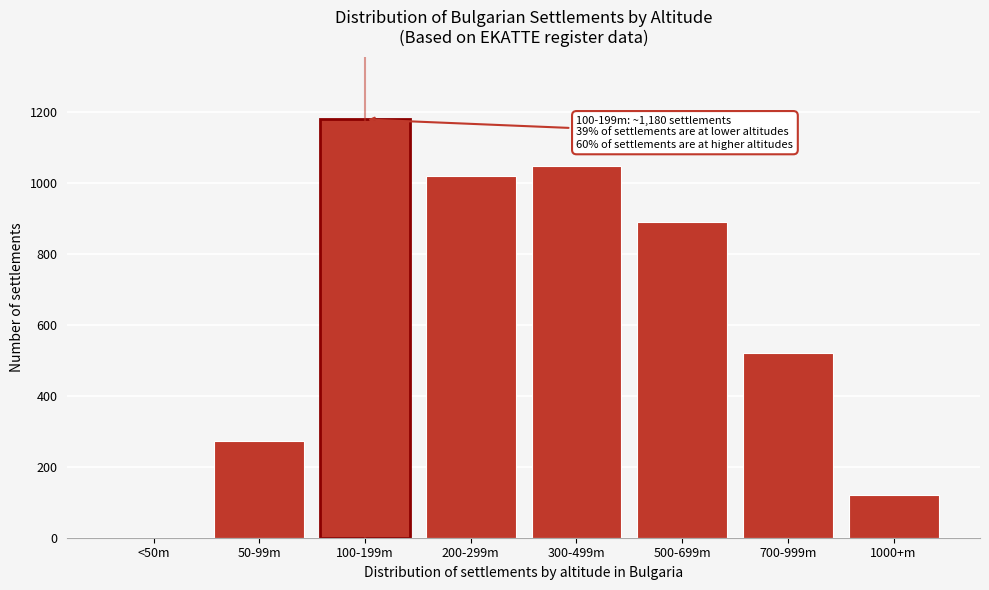

Reading right to left, list all the values displayed in this chart.

1000+m=120	700-999m=520	500-699m=890	300-499m=1050	200-299m=1020	100-199m=1180	50-99m=272	<50m=0